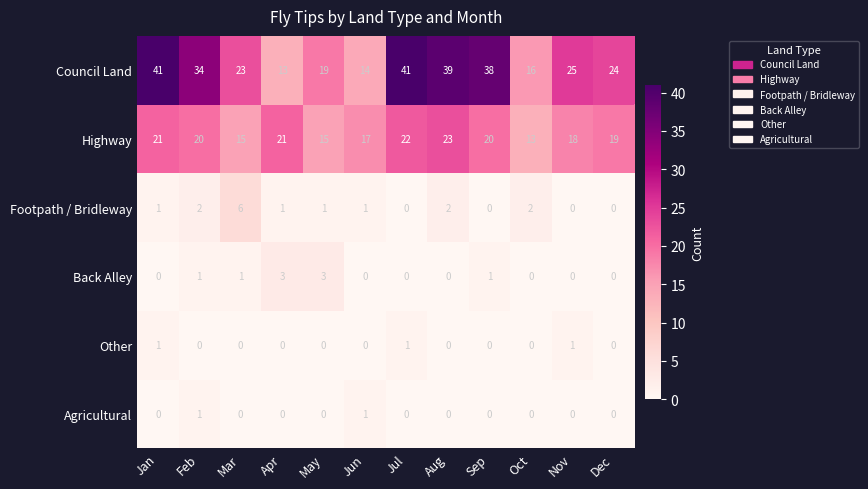

Is it true that Highway equals 23 at Oct?

False